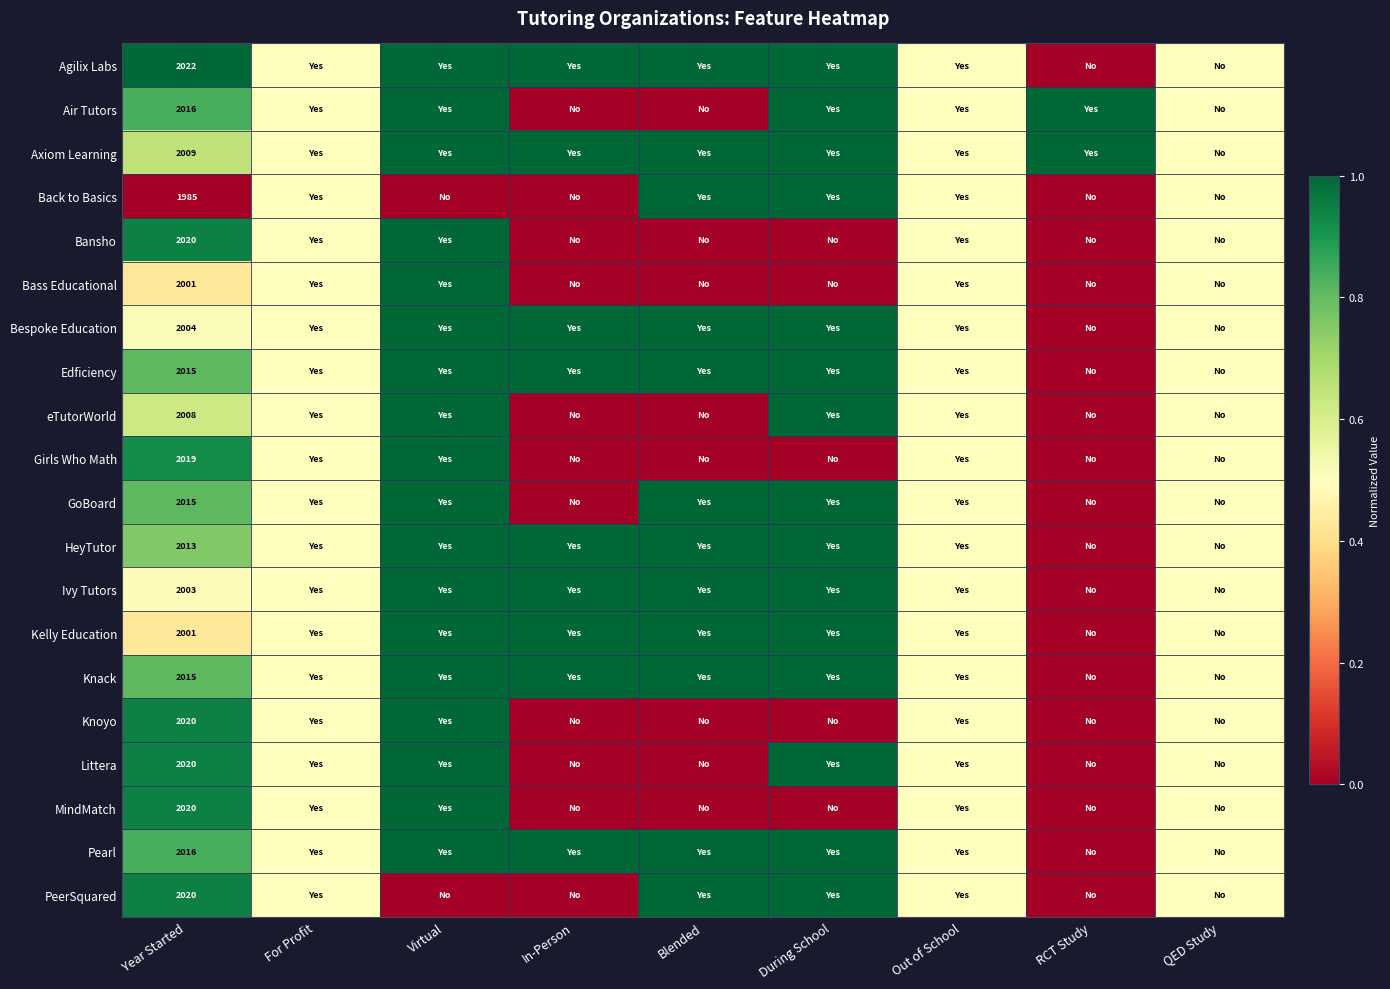

What is the difference between the highest and lowest values at Year Started?

37.0